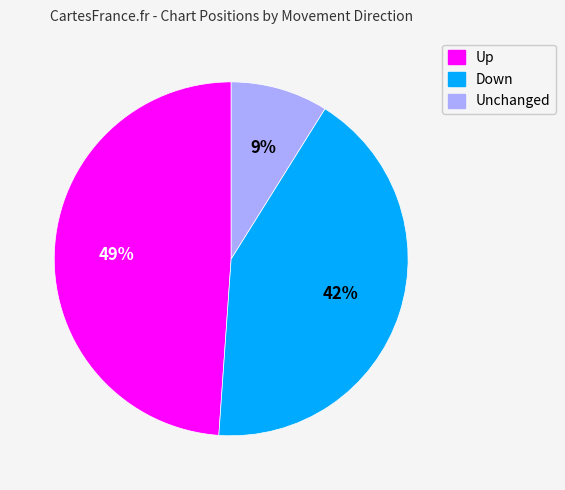

Does any single category account for the majority?

No